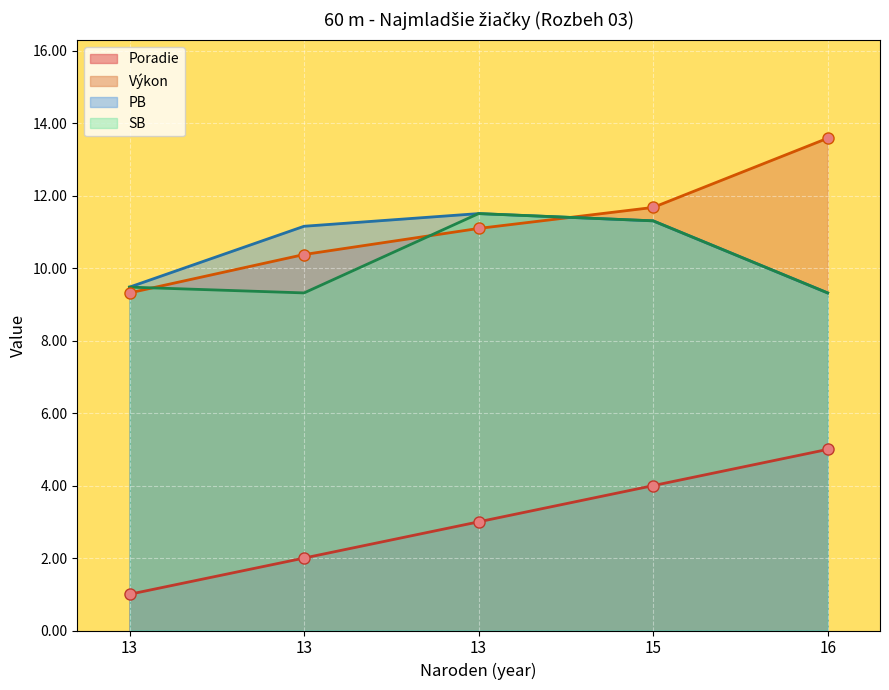

What is the difference between the second highest and minimum values in the Poradie series?

3.0